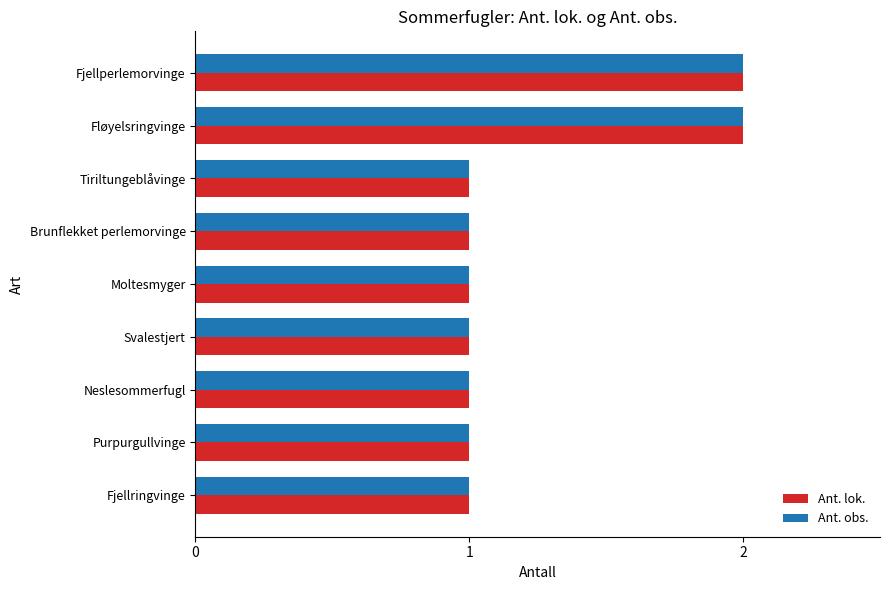

What is the sum of all Ant. obs. values?

11